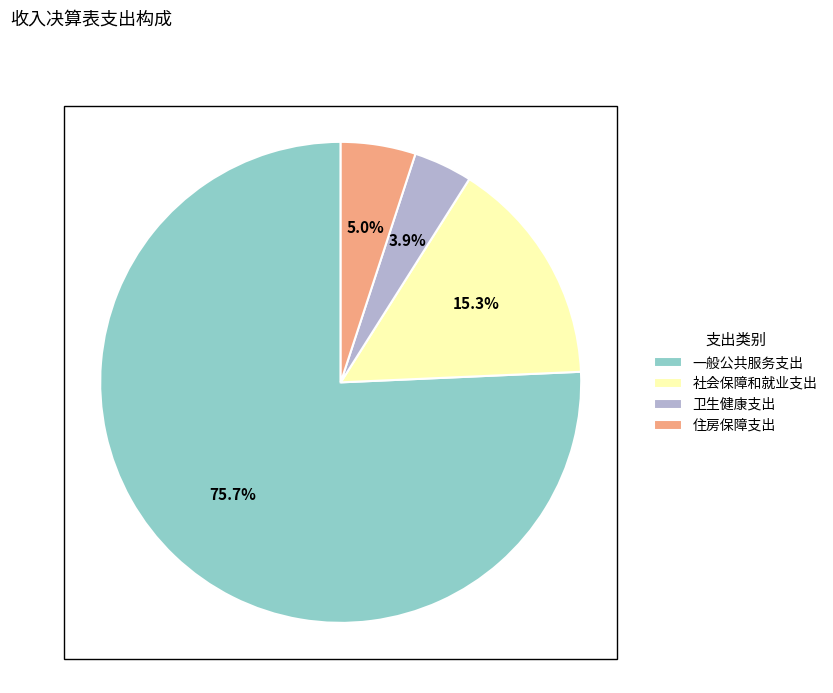

How many slices are in this pie chart?

4